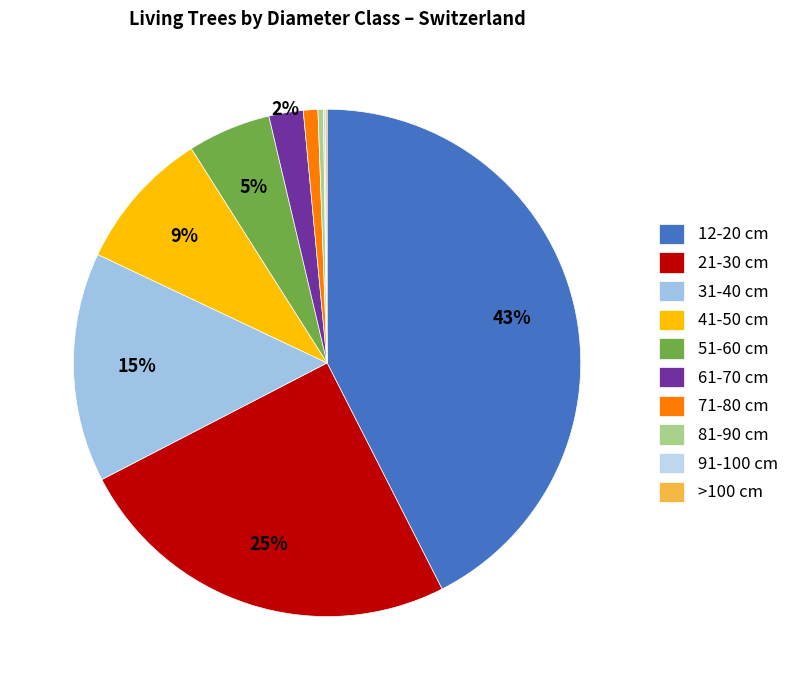

What percentage is NOT represented by 91-100 cm?

99.9%